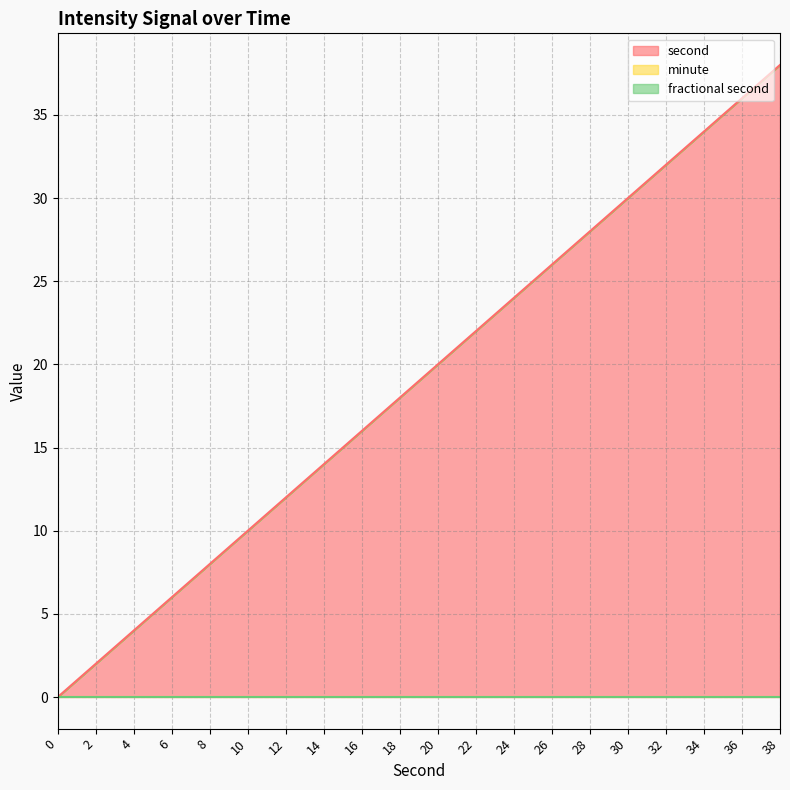

How many data points in second are above 20?

9